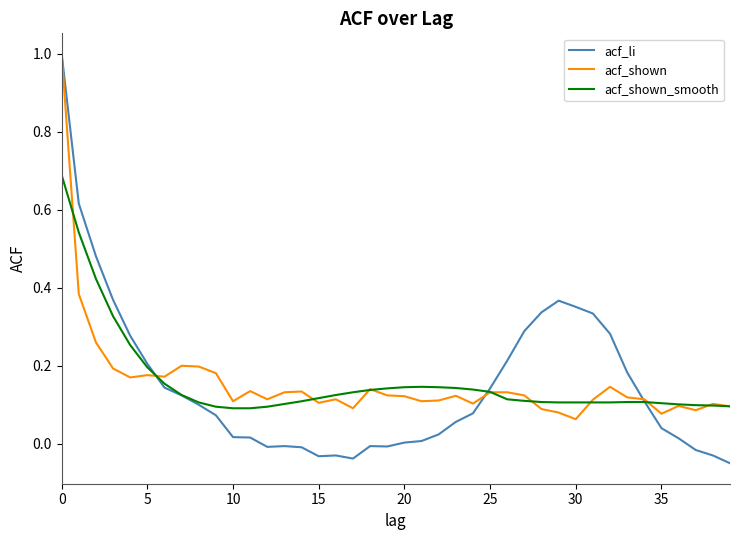

Which series has the widest spread of values?

acf_li